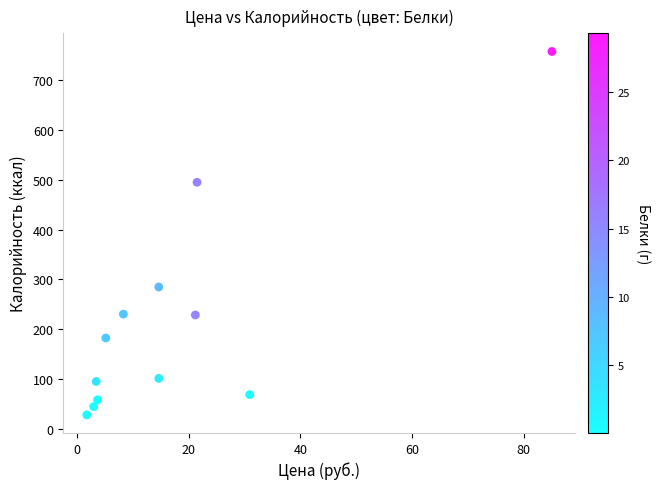

What is the average Y value?

214.6